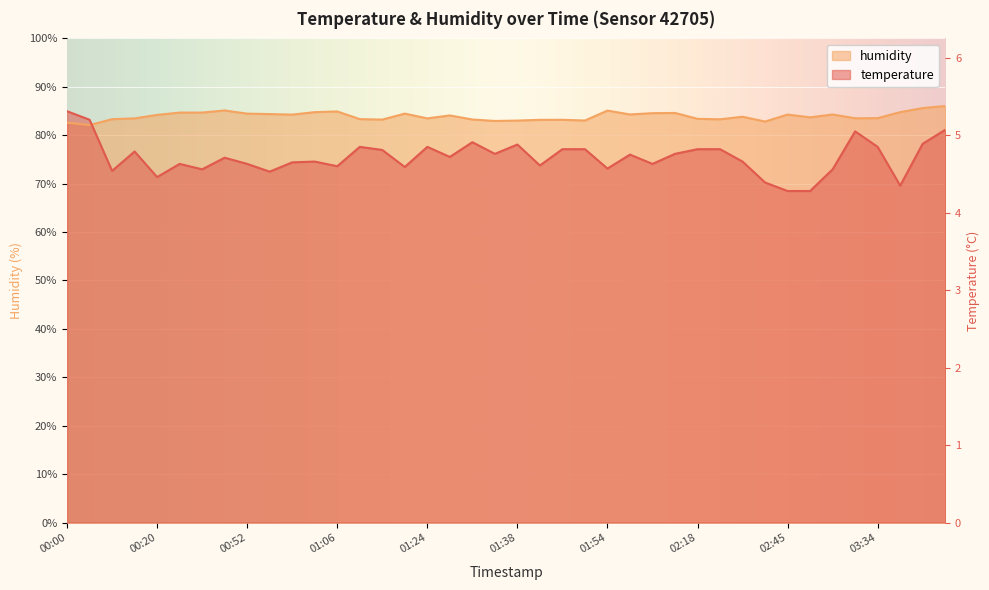

What is the total value across all series at 01:45?

160.3